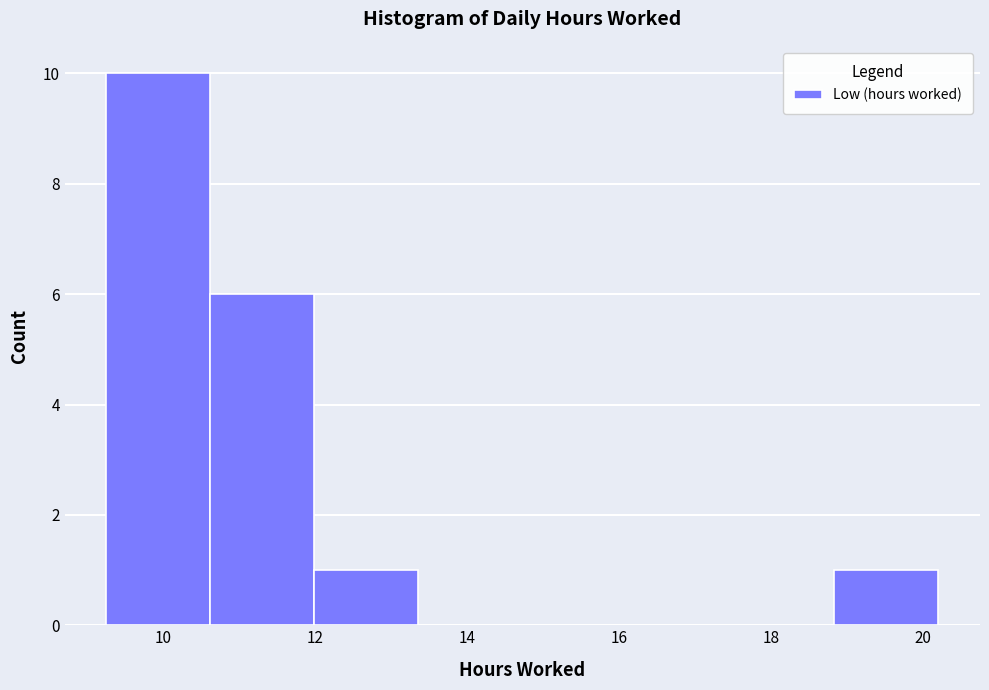

Over which range of the x-axis is the bar tallest?

9.2 to 10.6